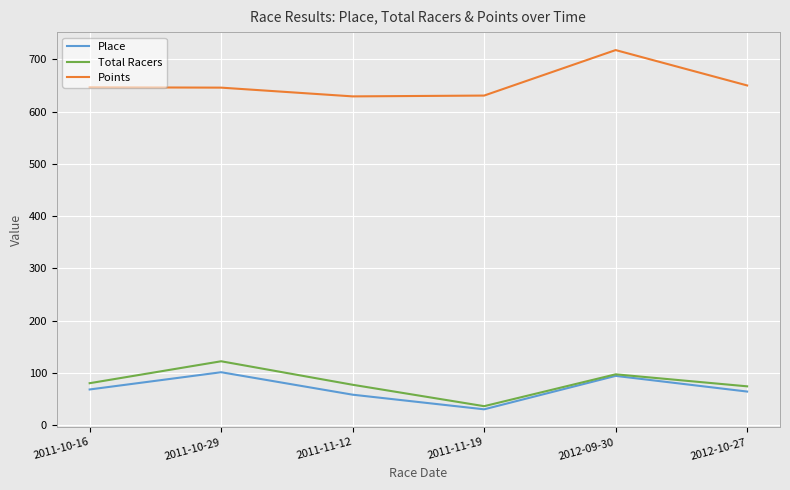

The value of Total Racers at 2011-11-12 is 50.8. True or false?

False